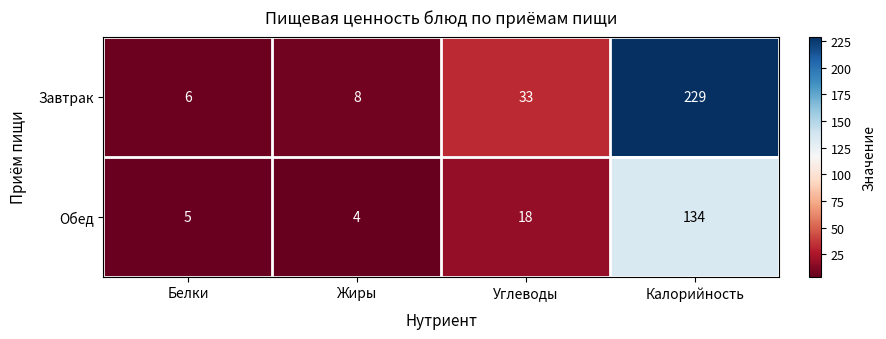

Which series has the widest spread of values?

Завтрак